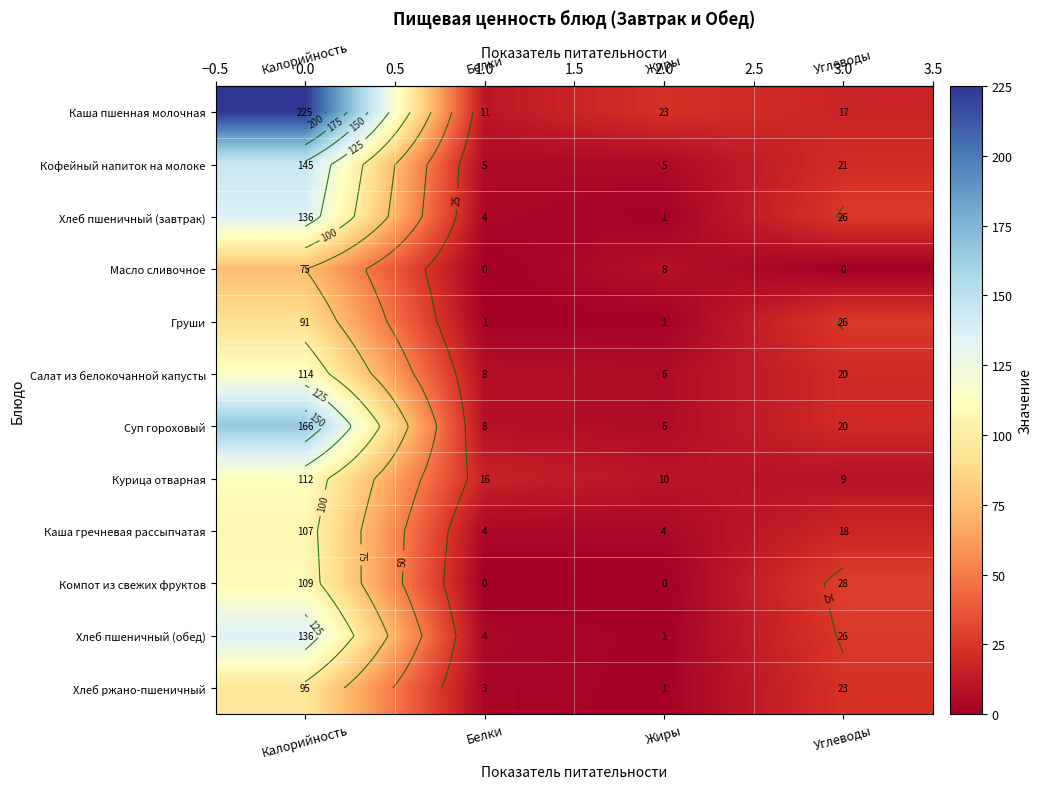

How many row_3 values are between 0 and 75?

4